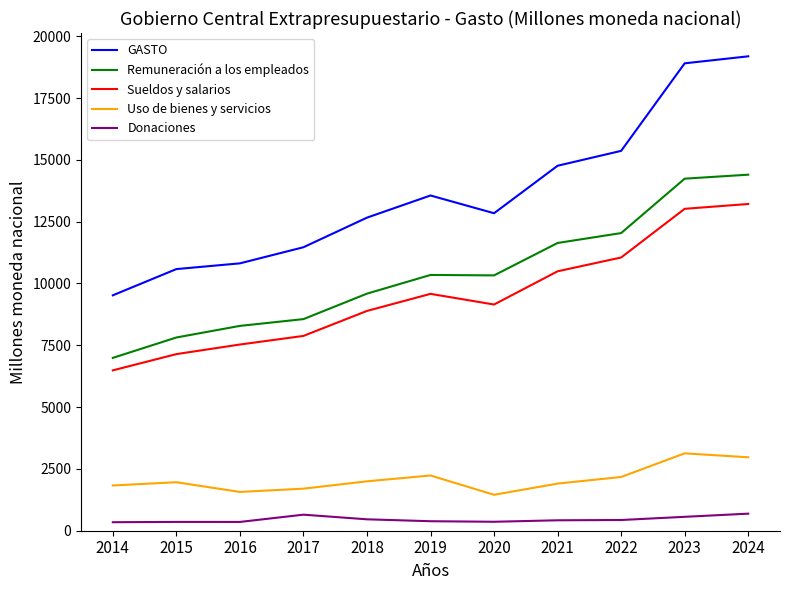

The Uso de bienes y servicios series shows 947.5 at 2018. True or false?

False